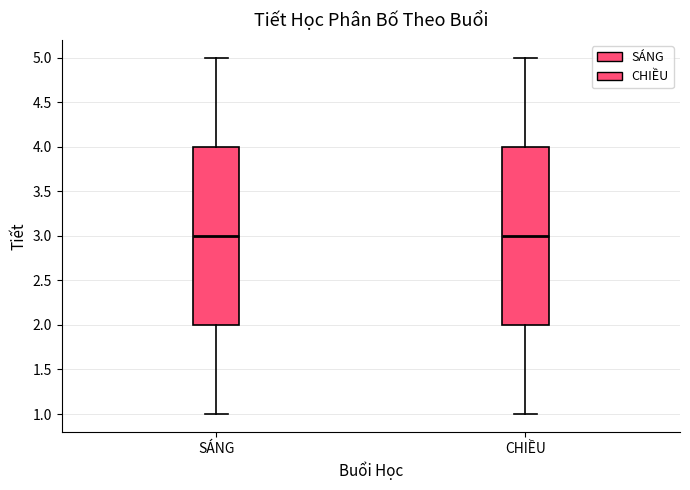

Where does the median line of the box for CHIỀU sit on the y-axis? The values are not printed on the chart, so give them approximately, as read against the axis.

3